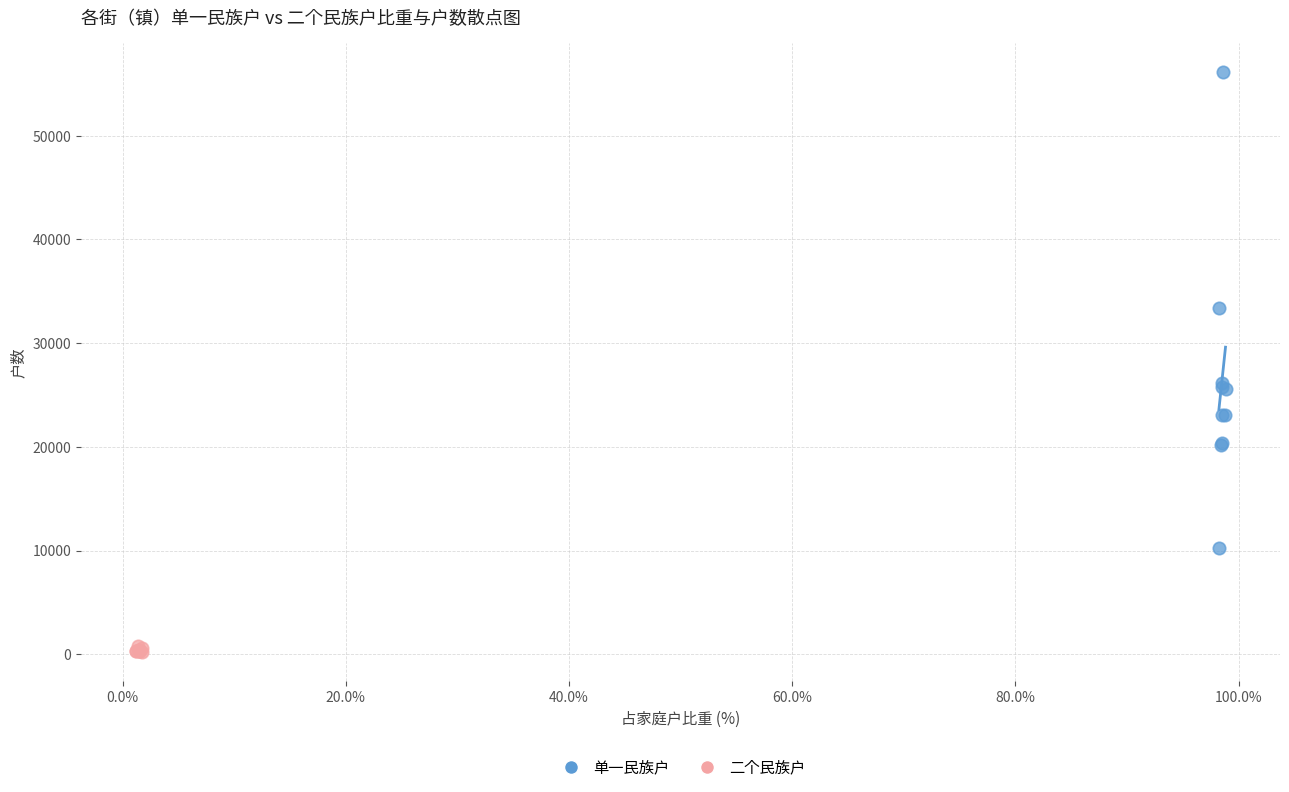

Which series has the widest spread of Y values?

单一民族户